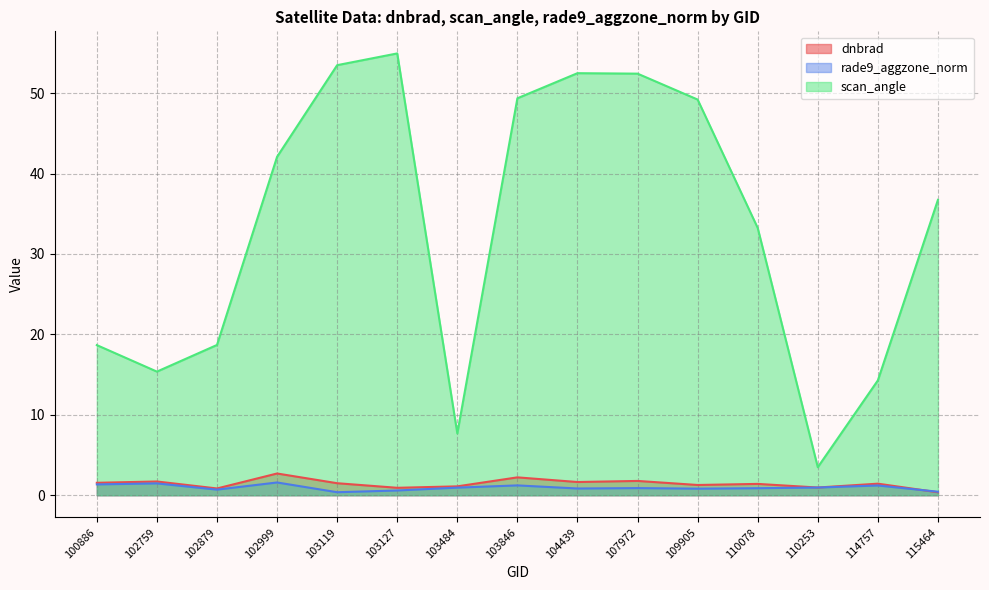

What is the sum of all scan_angle values?

502.1